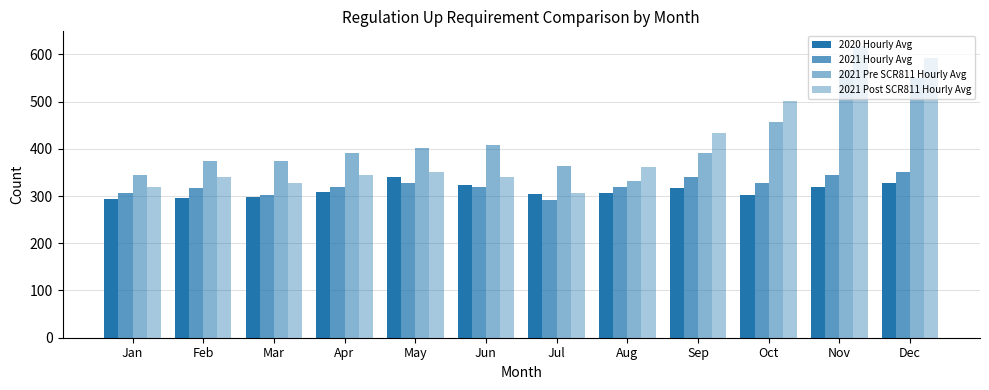

Rank the categories by 2021 Pre SCR811 Hourly Avg value from highest to lowest.

Nov, Dec, Oct, Jun, May, Sep, Apr, Feb, Mar, Jul, Jan, Aug